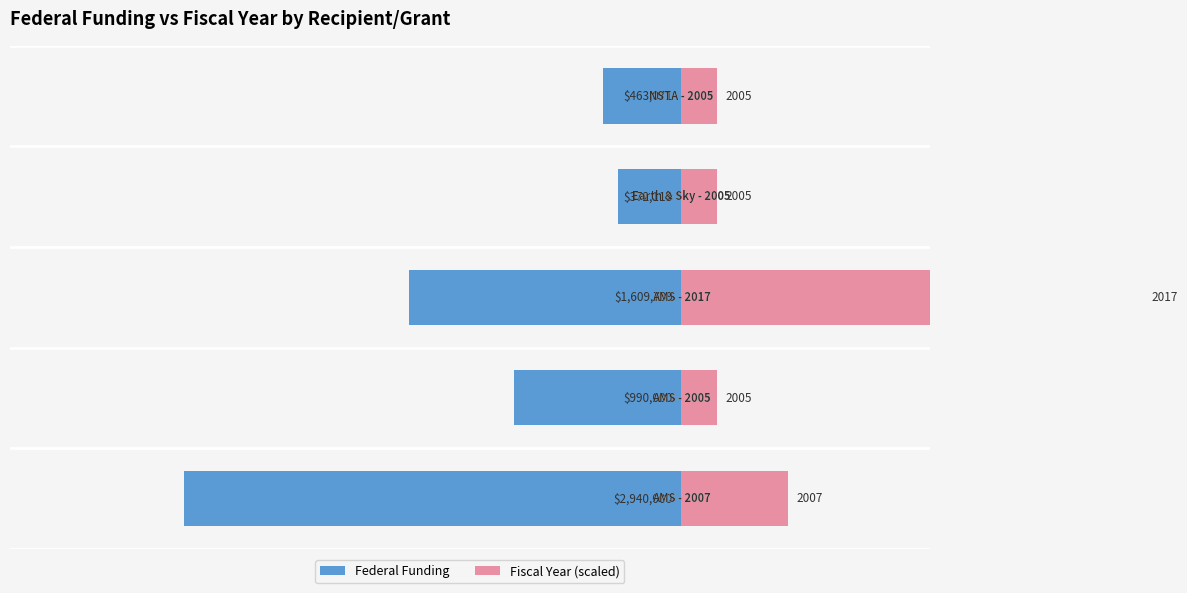

Rank the series by their maximum value, from lowest to highest.

Federal Funding, Fiscal Year (scaled)